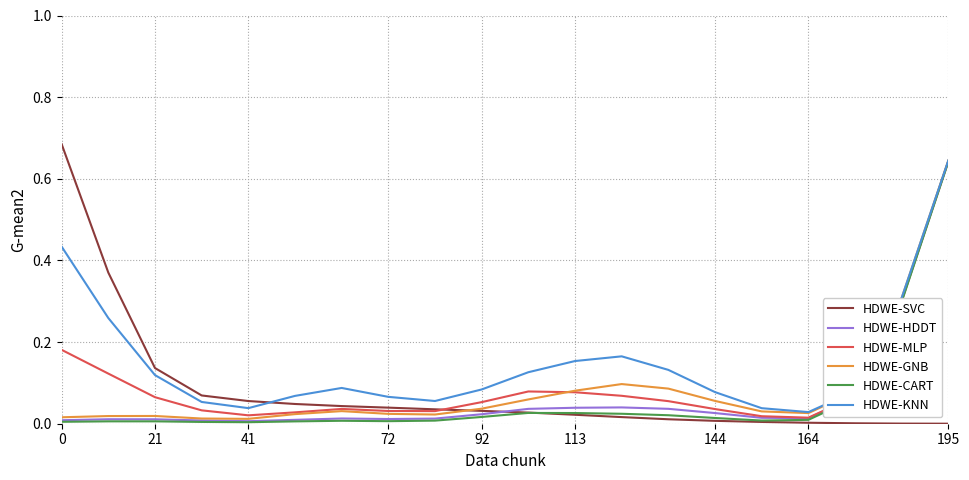

At which category is the sum across all series the highest?

195